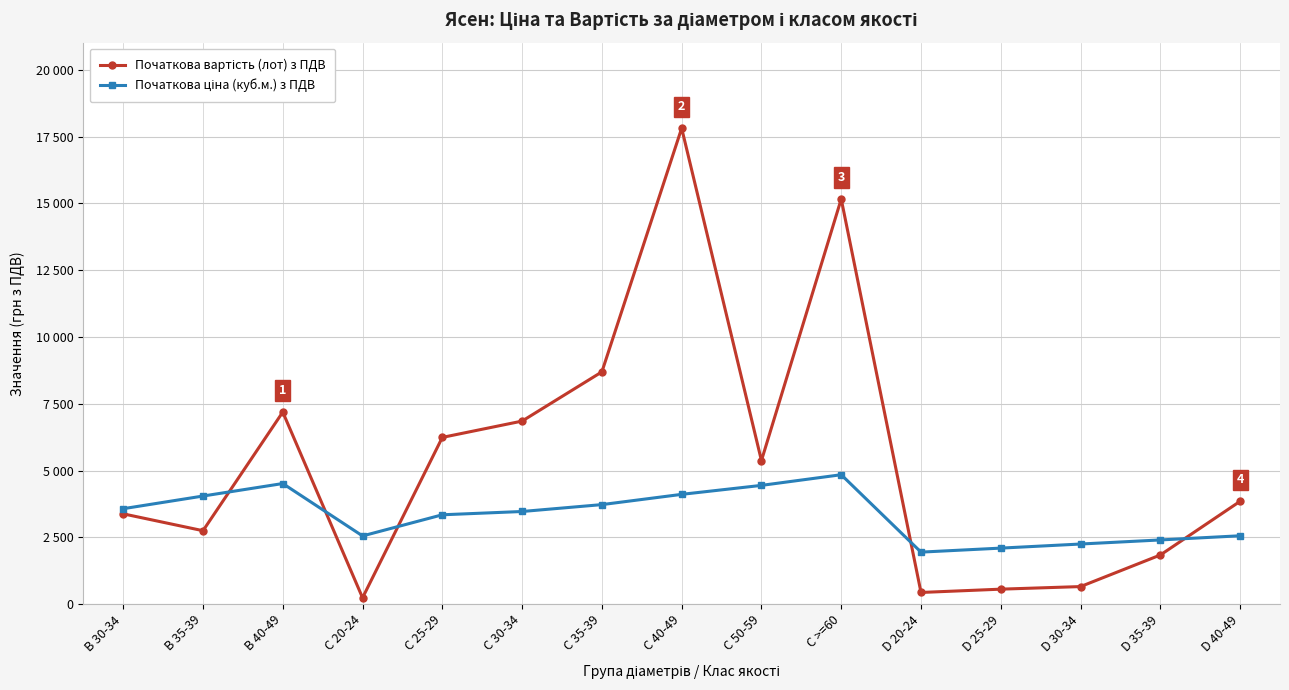

True or false: Початкова ціна (куб.м.) з ПДВ has more than 2 points higher than both neighbors.

False